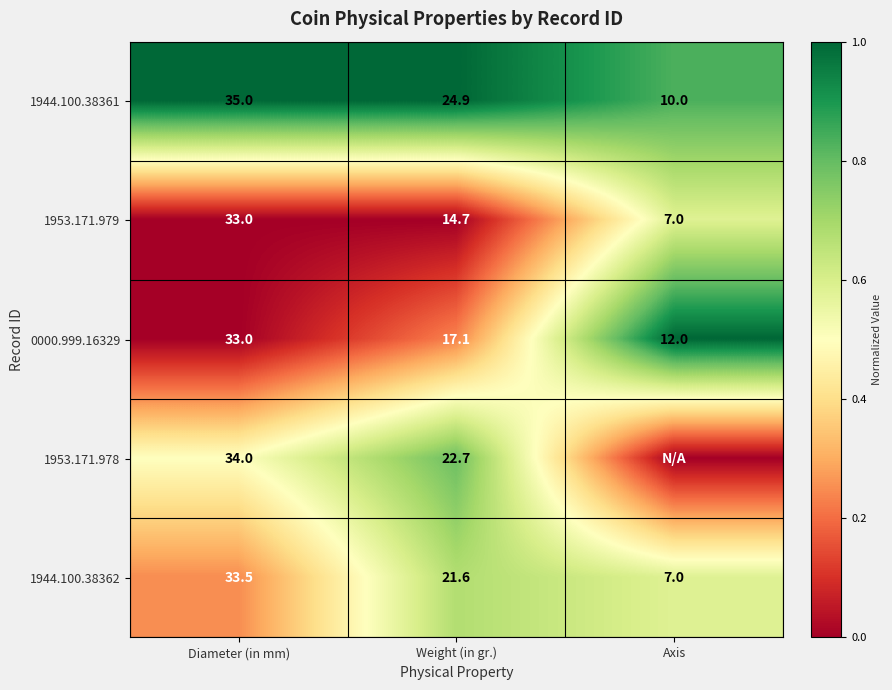

What is the difference between the maximum and minimum values in the 1944.100.38362 series?

26.5